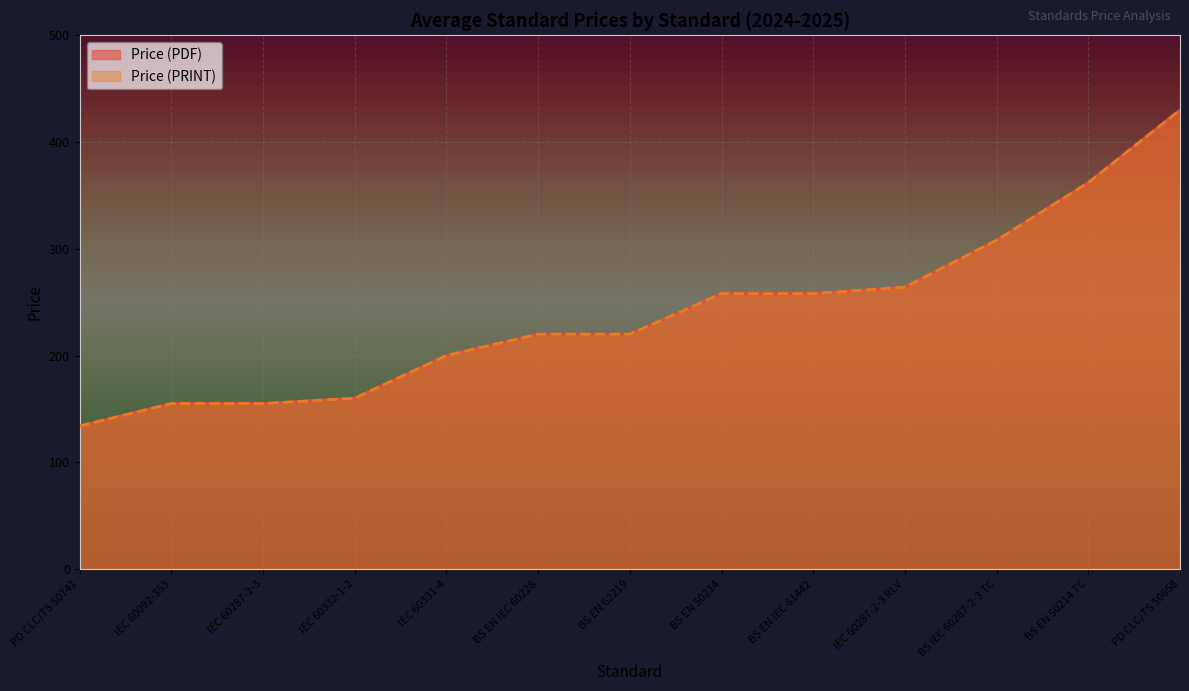

How many lines are shown in the chart?

2